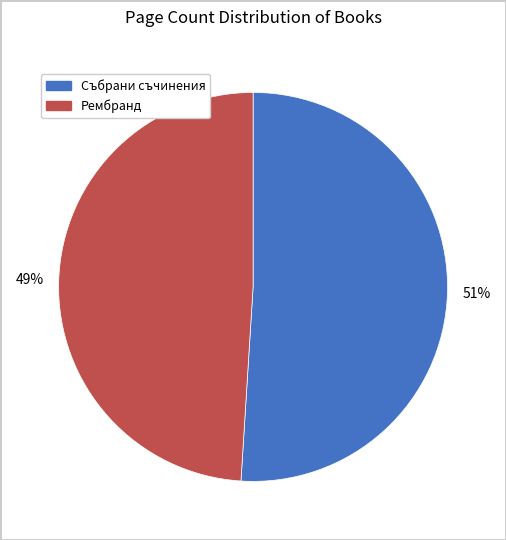

Is there a majority slice in this chart?

Yes